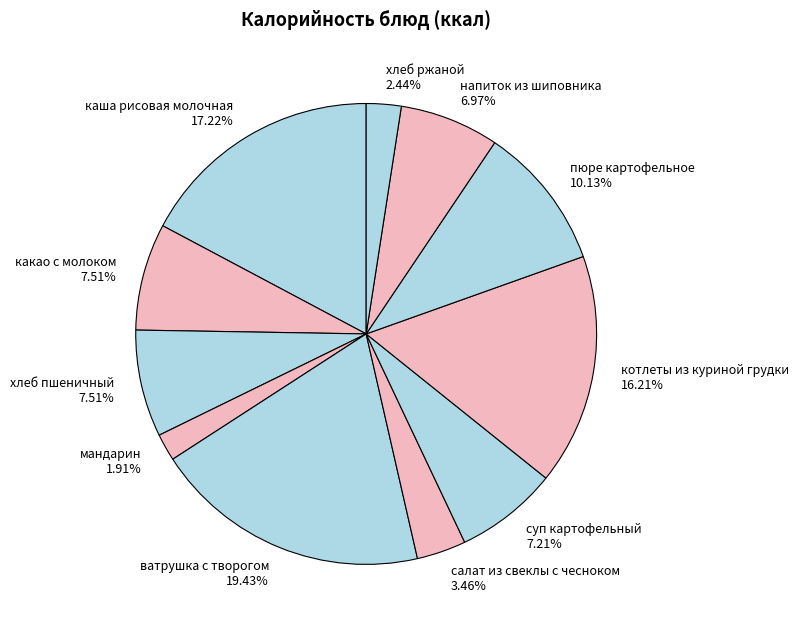

Count the number of slices in the pie.

11